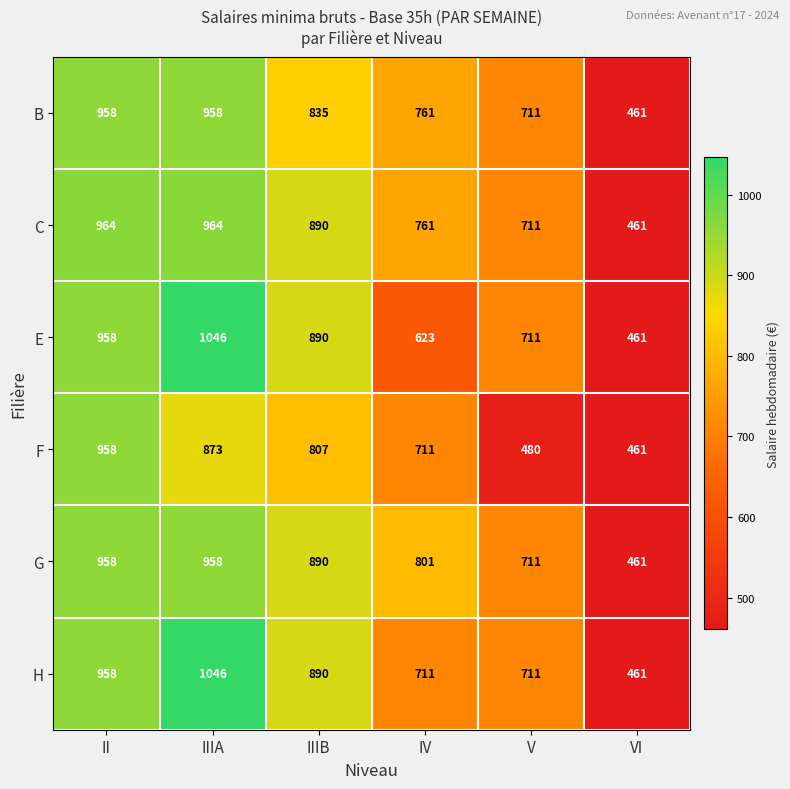

Which category has the lowest value across all series?

VI